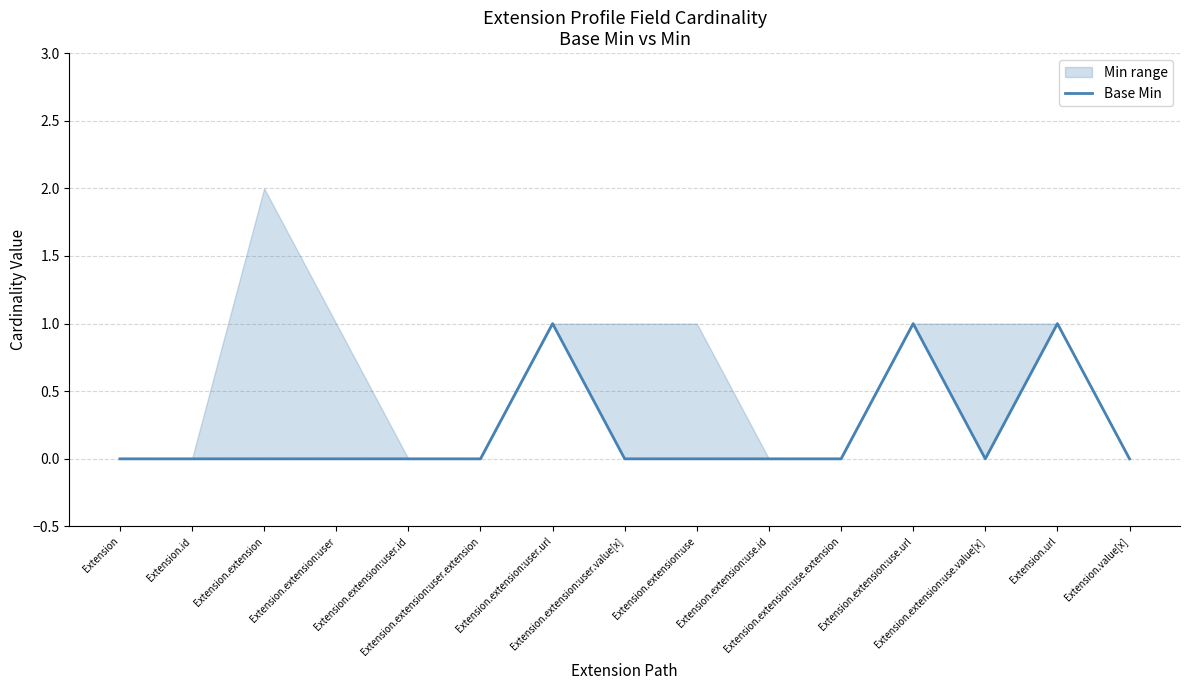

Reading left to right, transcribe all the data shown in this chart.

0	0	0	0	0	0	1	0	0	0	0	1	0	1	0